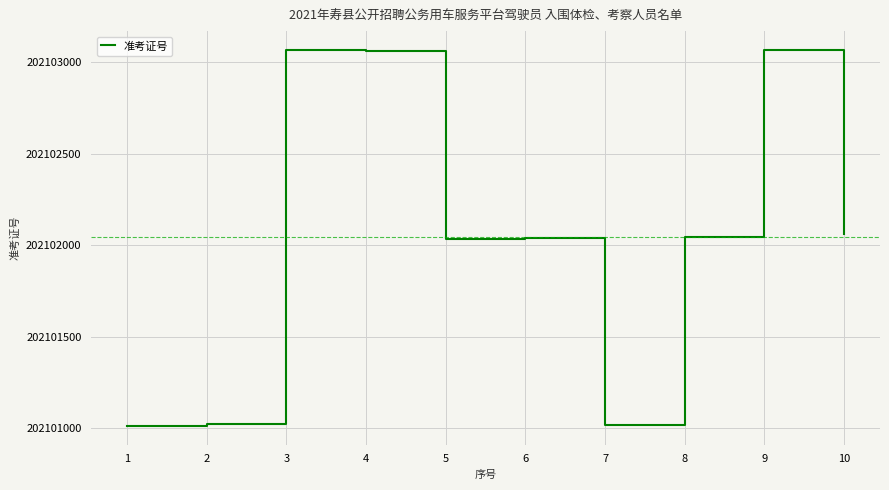

What is the difference between the maximum and minimum values?

2057